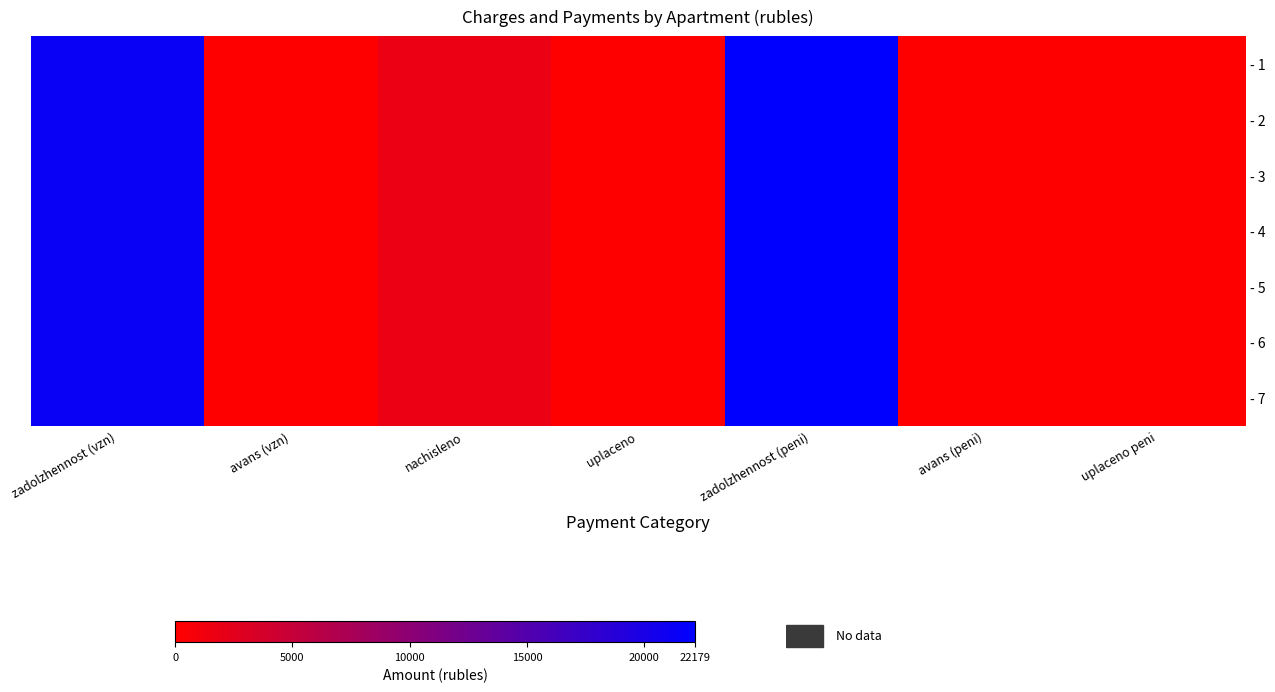

Which has a higher value, zadolzhennost (vzn) or avans (vzn)?

zadolzhennost (vzn)